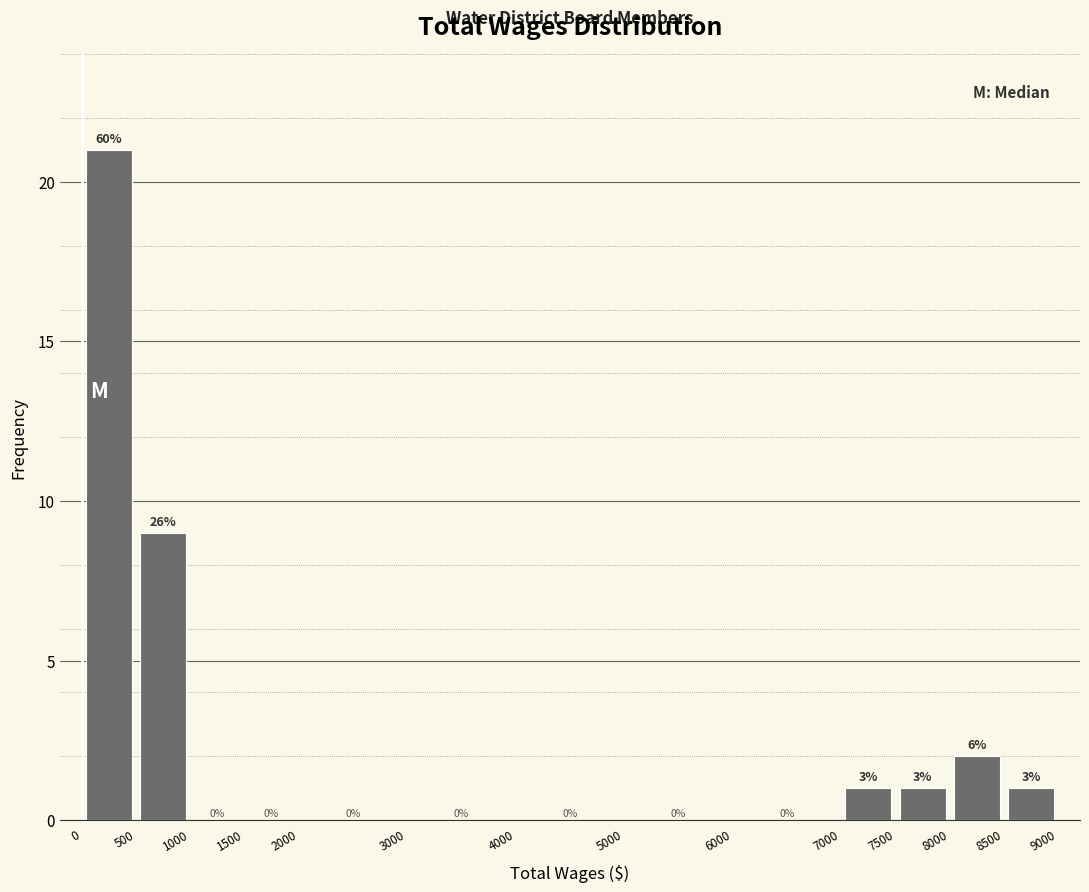

Over which range of the x-axis is the bar tallest?

0 to 500